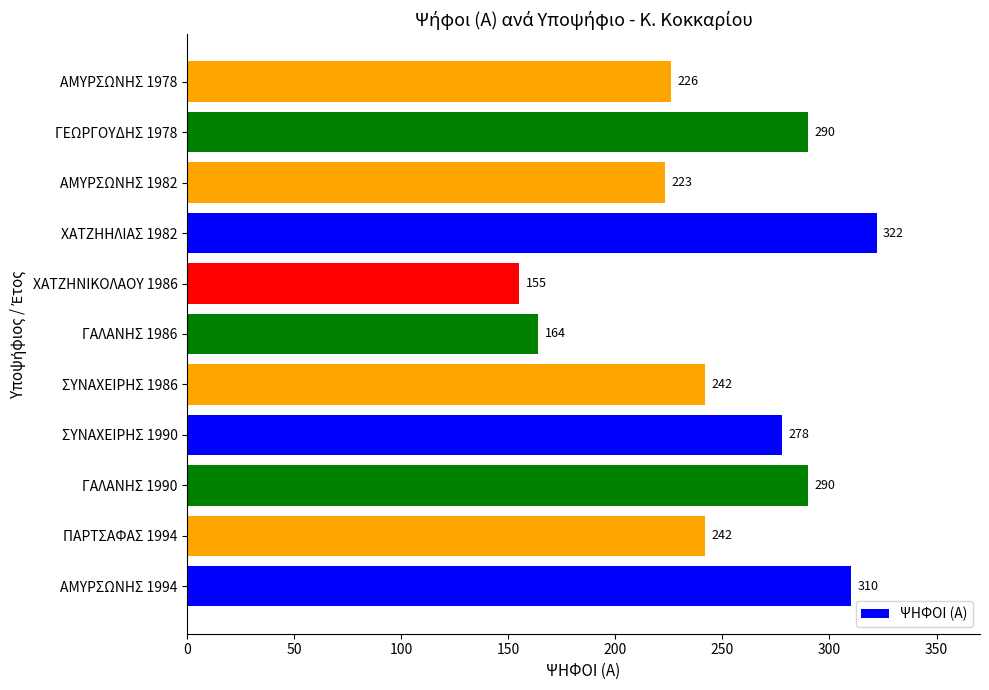

What is the change in value from ΠΑΡΤΣΑΦΑΣ 1994 to ΓΑΛΑΝΗΣ 1986?

-78